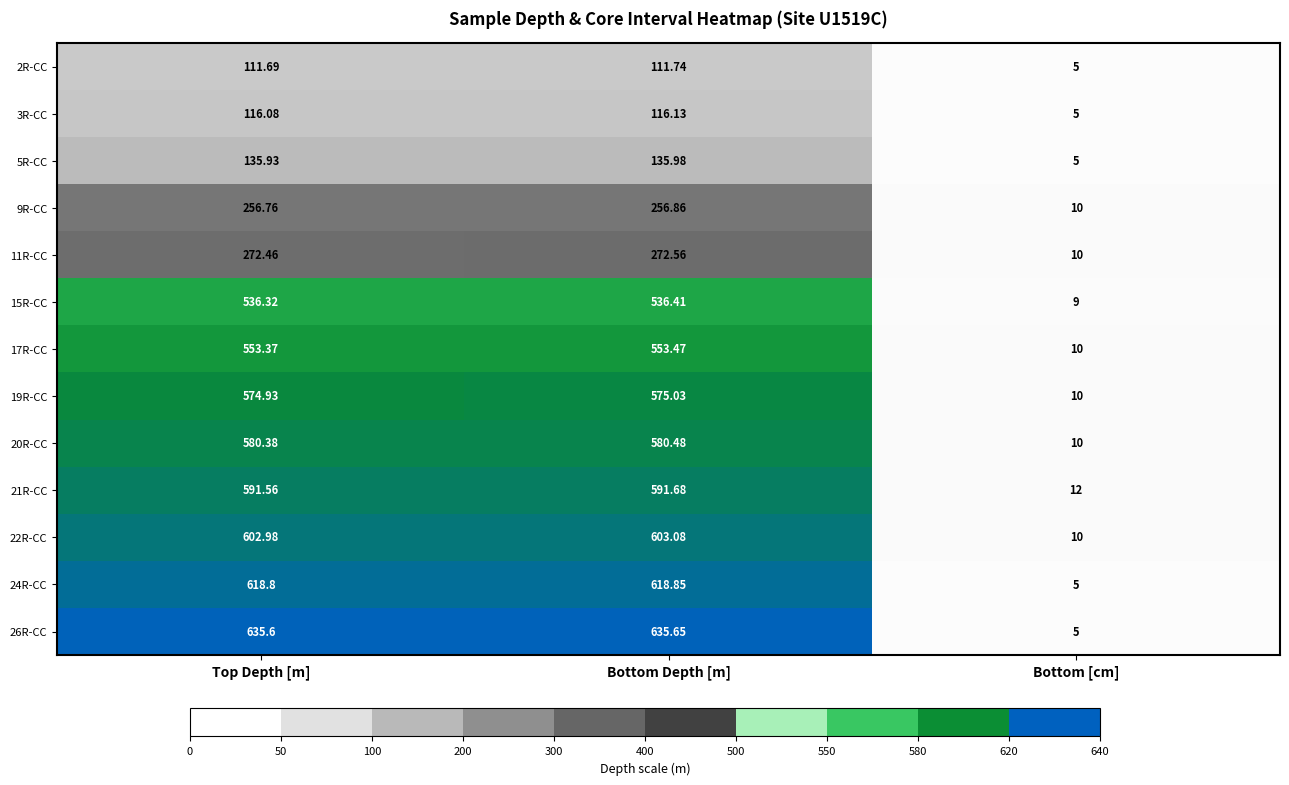

Which category has the lowest value across all series?

Bottom [cm]